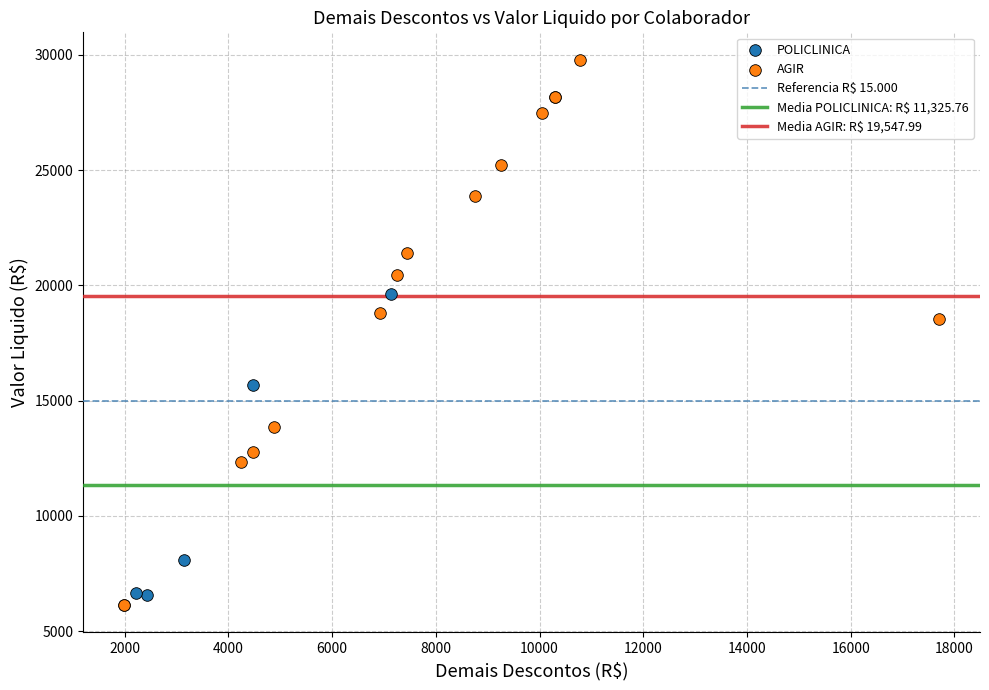

Which series reaches the maximum Y coordinate?

AGIR